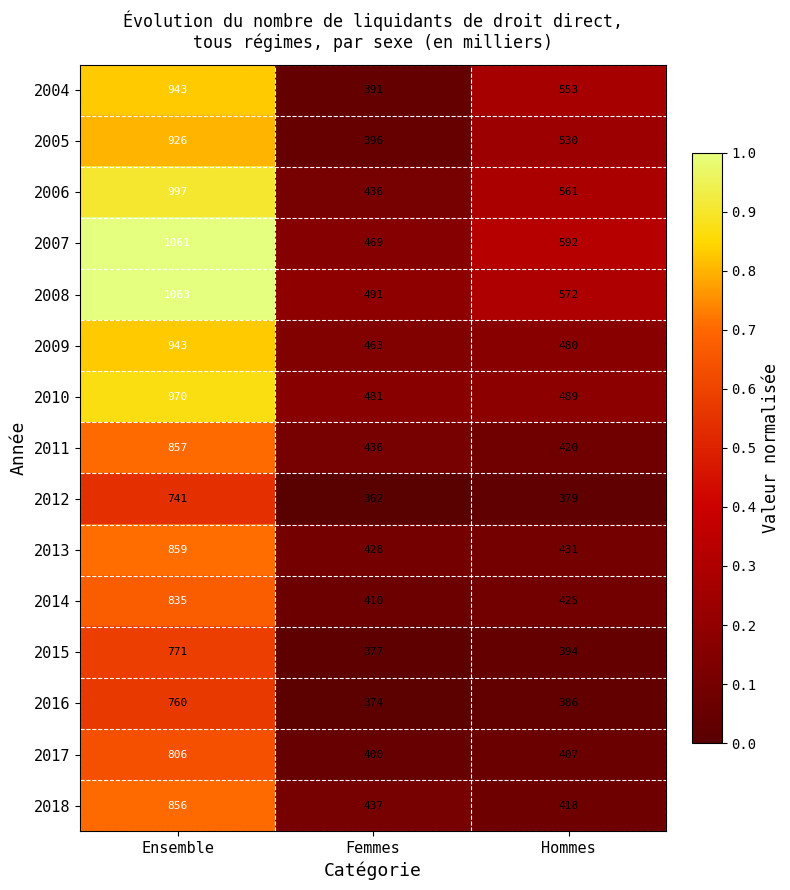

At which category is the sum across all series the highest?

Ensemble